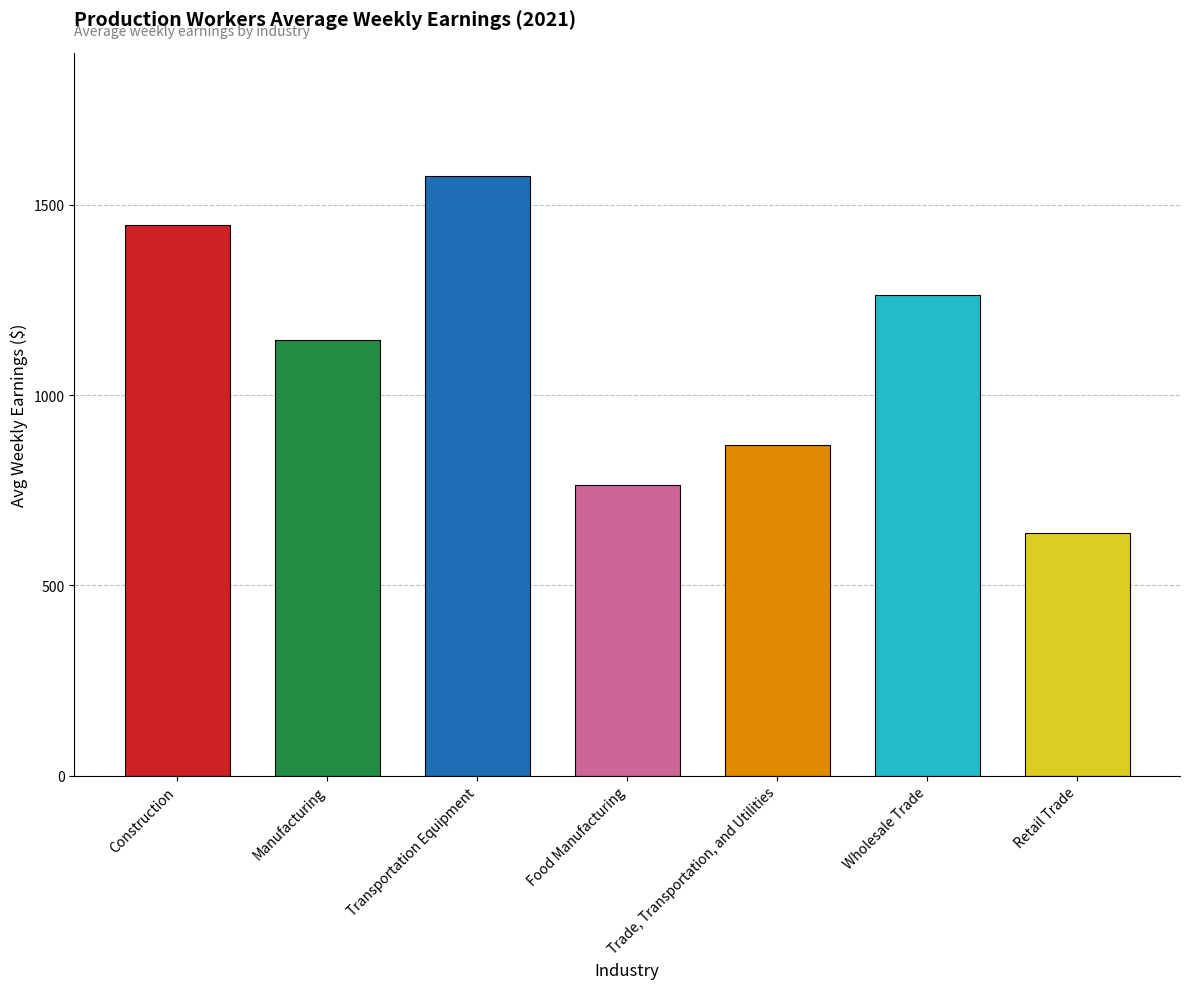

Reading left to right, what are all the values shown in this chart?

1446.1	1146.0	1575.4	764.0	869.5	1262.1	638.6